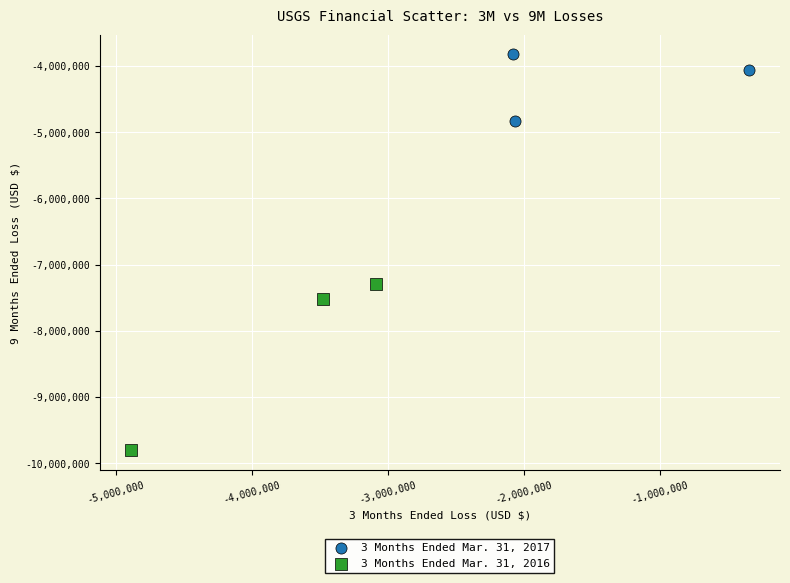

Which series contains the highest Y value?

3 Months Ended Mar. 31, 2017